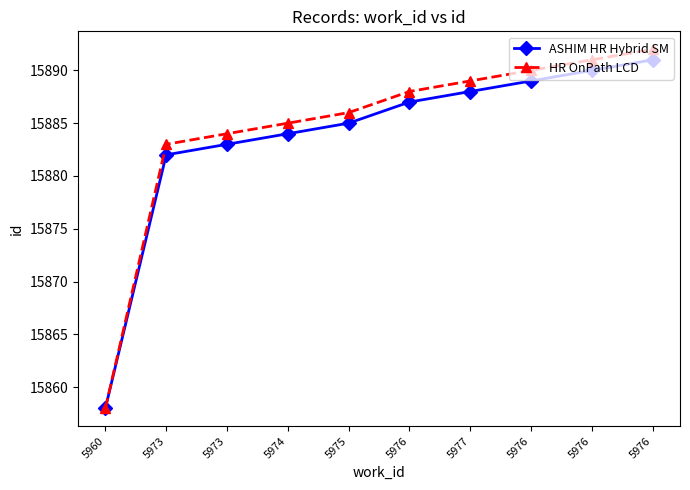

How many lines are shown in the chart?

2